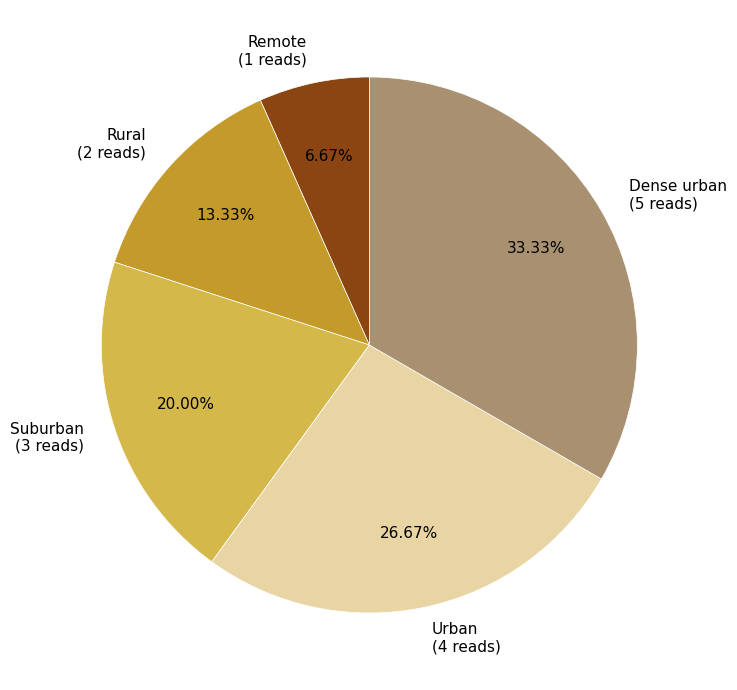

To the nearest percent, what portion does Suburban represent?

20%